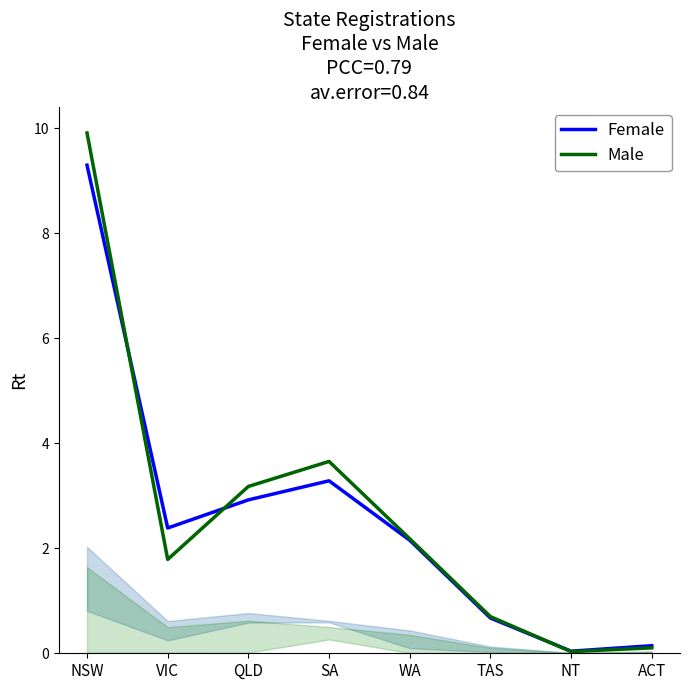

What is the difference between the Female values at NSW and QLD?

6.4